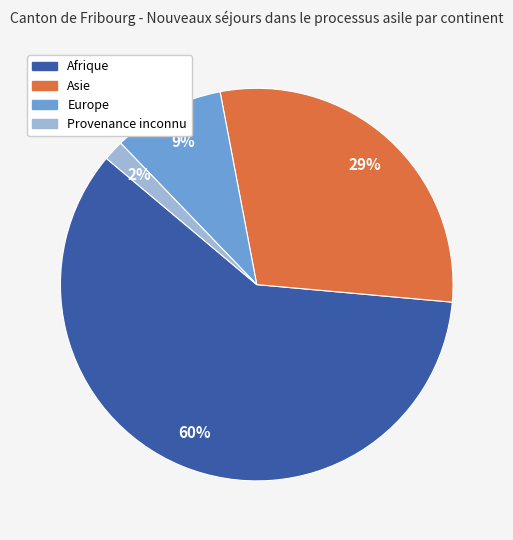

To the nearest percent, what is the average slice percentage?

25%